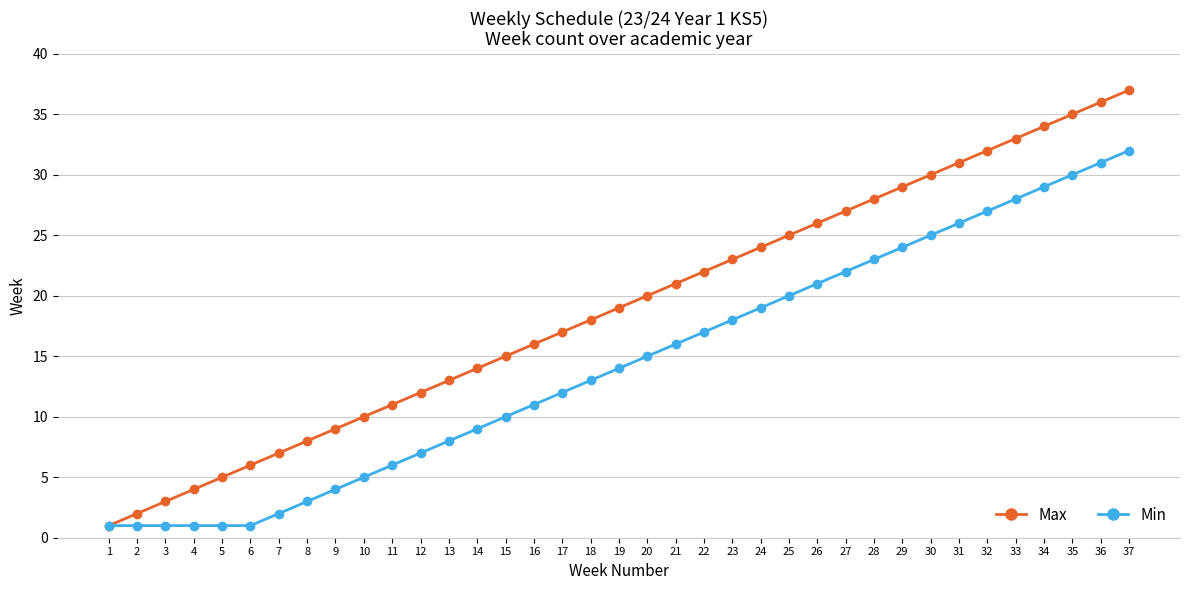

How many values in the Min series are below 14?

18